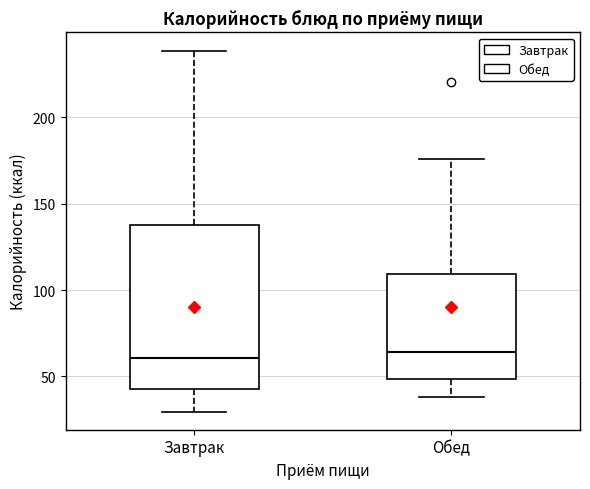

Where is the lower edge of the box for Обед on the y-axis? The values are not printed on the chart, so give them approximately, as read against the axis.

50